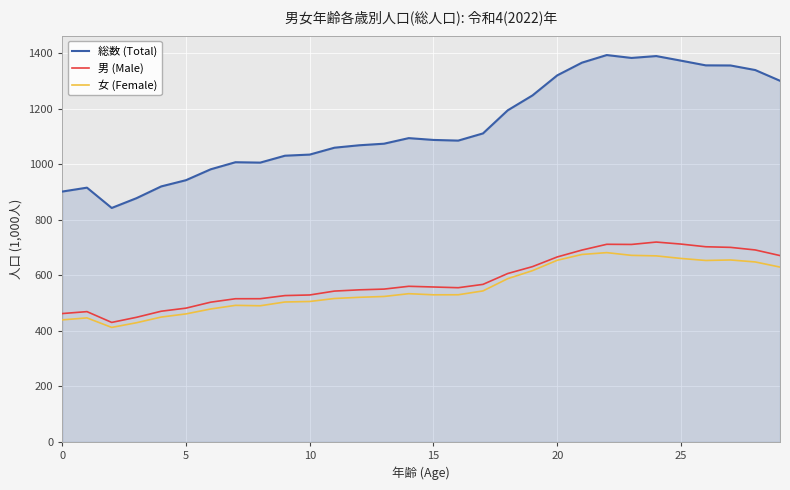

What is the maximum value shown in the chart?

1394.4